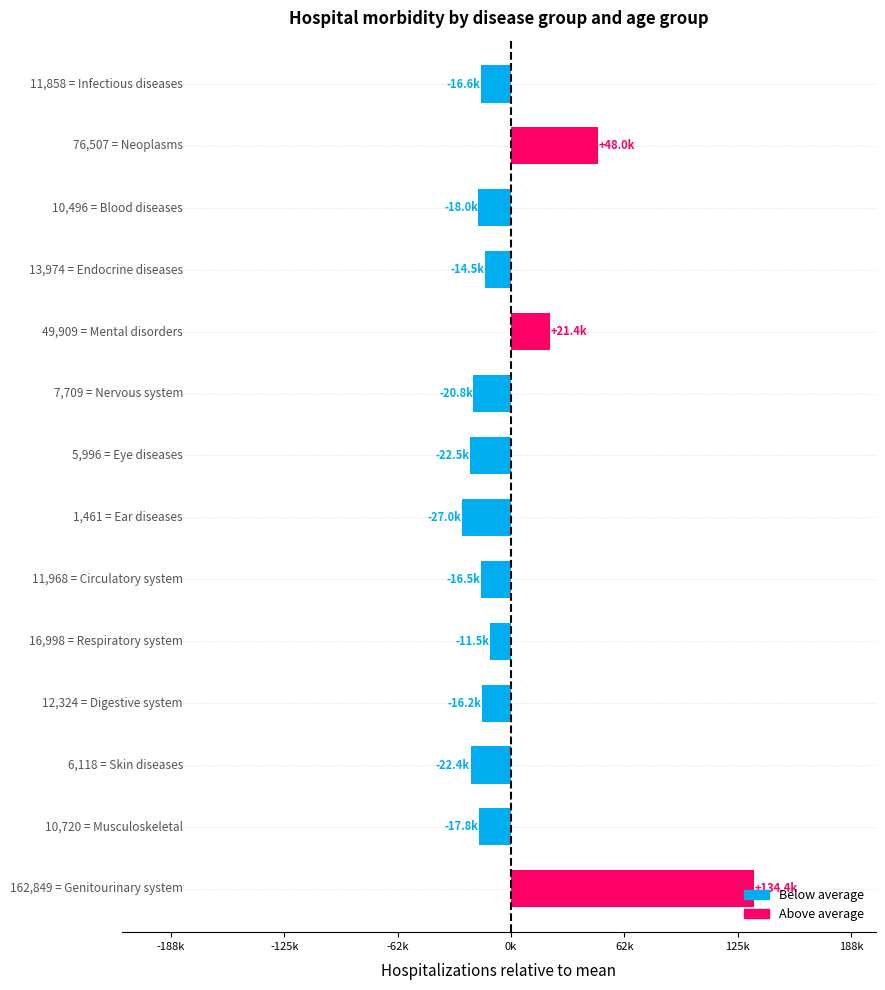

Does the chart contain any negative values?

Yes